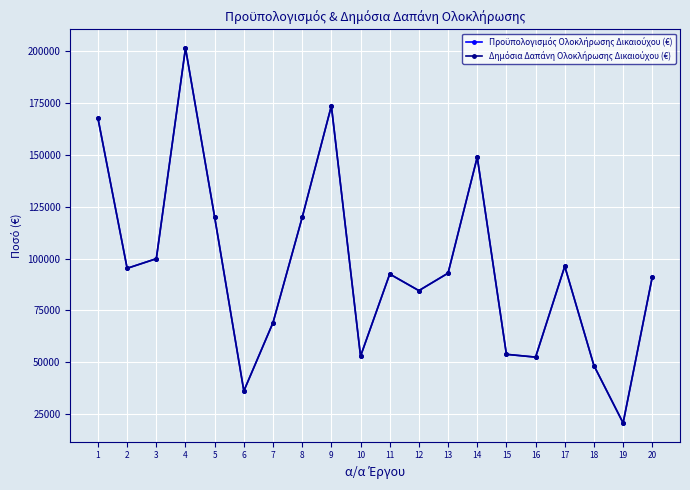

True or false: Δημόσια Δαπάνη Ολοκλήρωσης Δικαιούχου (€) has more than 2 interior local peaks.

True